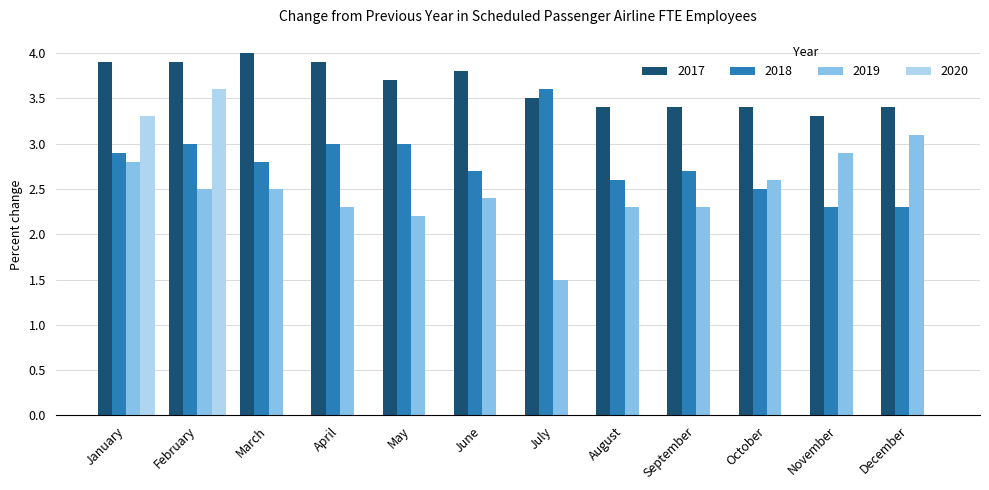

Reading right to left, extract all data points from this chart.

2017: December=3.4	November=3.3	October=3.4	September=3.4	August=3.4	July=3.5	June=3.8	May=3.7	April=3.9	March=4.0	February=3.9	January=3.9
2018: December=2.3	November=2.3	October=2.5	September=2.7	August=2.6	July=3.6	June=2.7	May=3.0	April=3.0	March=2.8	February=3.0	January=2.9
2019: December=3.1	November=2.9	October=2.6	September=2.3	August=2.3	July=1.5	June=2.4	May=2.2	April=2.3	March=2.5	February=2.5	January=2.8
2020: December=0.0	November=0.0	October=0.0	September=0.0	August=0.0	July=0.0	June=0.0	May=0.0	April=0.0	March=0.0	February=3.6	January=3.3